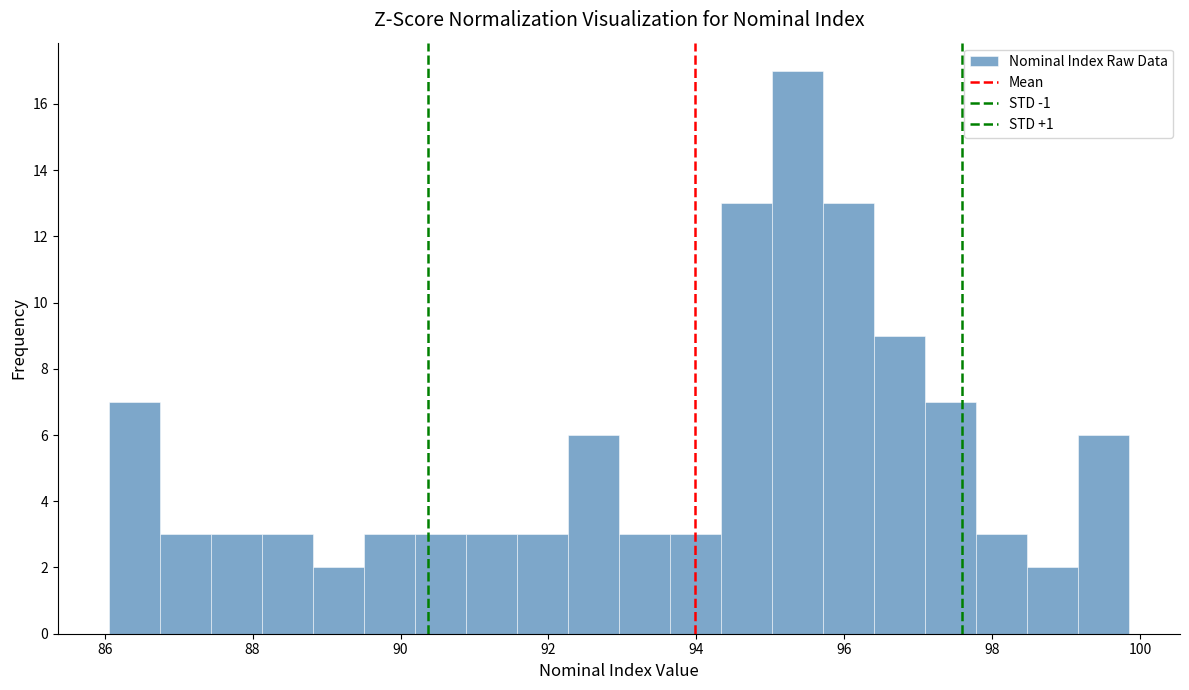

Read against the x-axis, roughly where is the centre of the tallest bar?

95.4